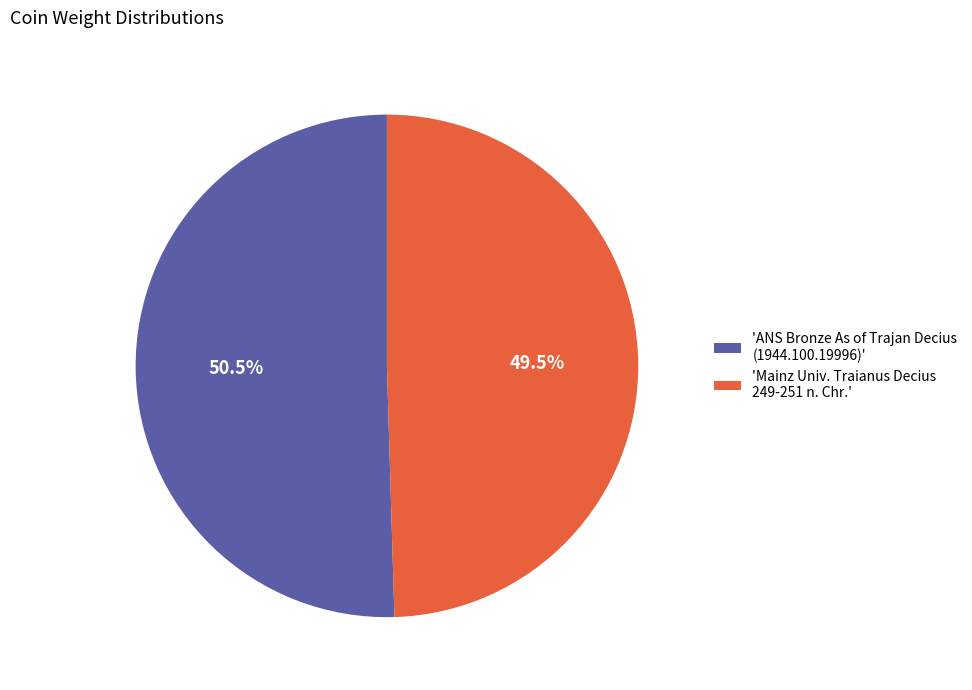

Count the number of slices in the pie.

2